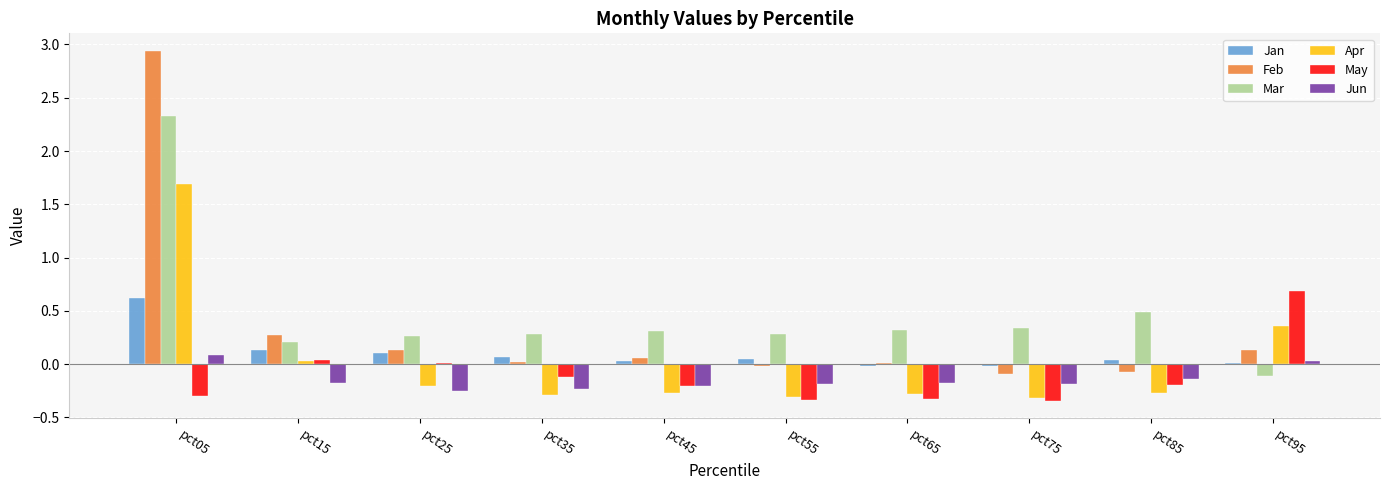

What is the total value across all series at pct05?

7.4